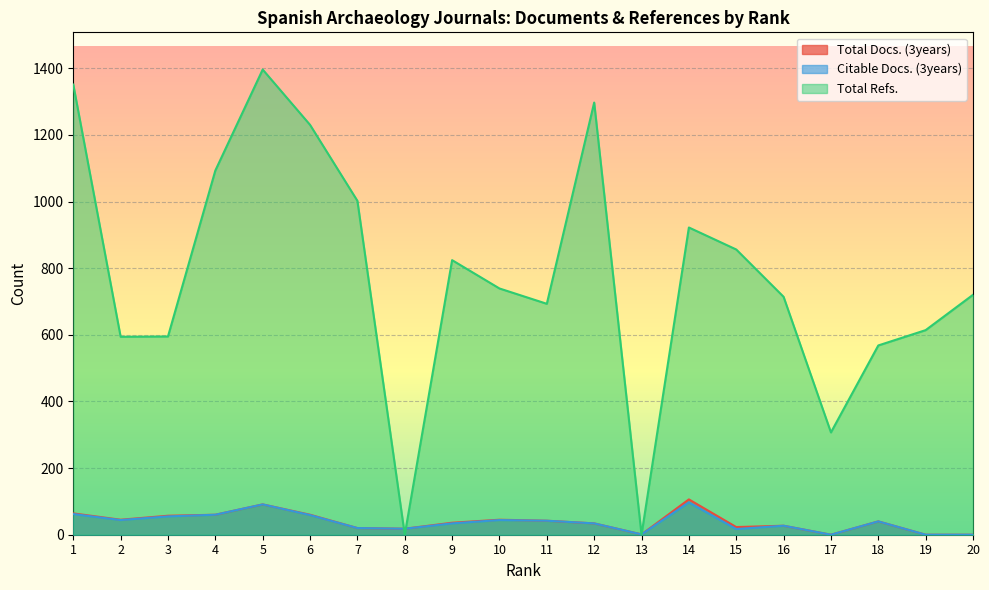

At which category does Total Docs. (3years) reach its first local peak?

5